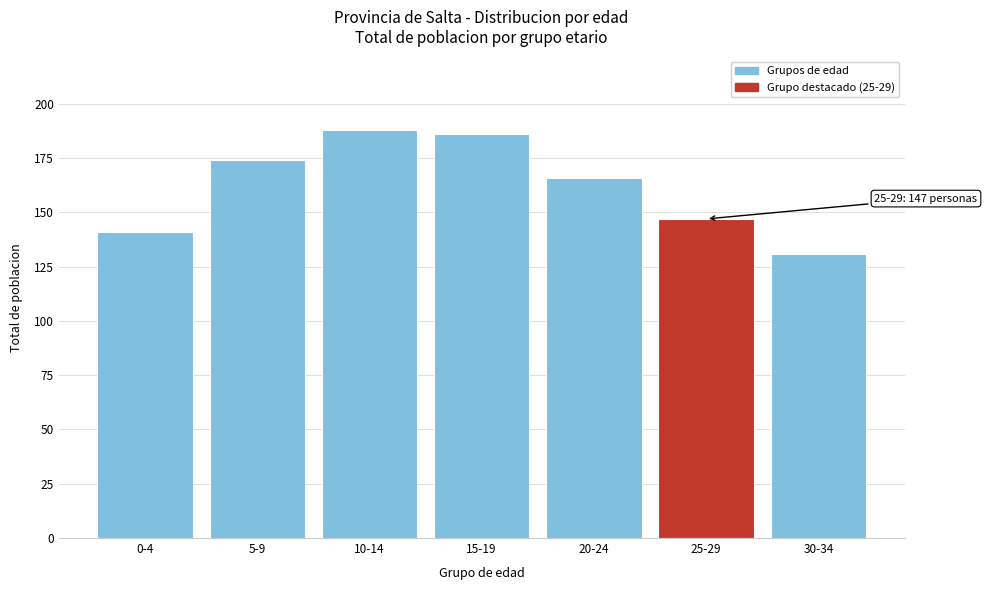

Reading left to right, list all the values displayed in this chart.

0-4=141	5-9=174	10-14=188	15-19=186	20-24=166	25-29=147	30-34=131